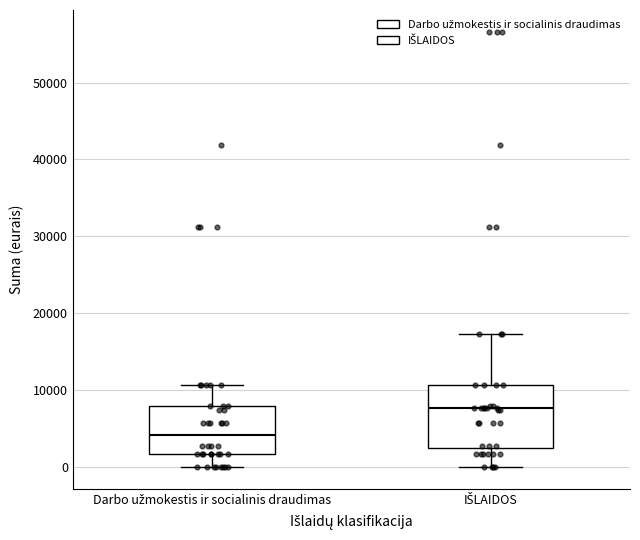

Where does the lower whisker of the box for IŠLAIDOS end on the y-axis? The values are not printed on the chart, so give them approximately, as read against the axis.

0